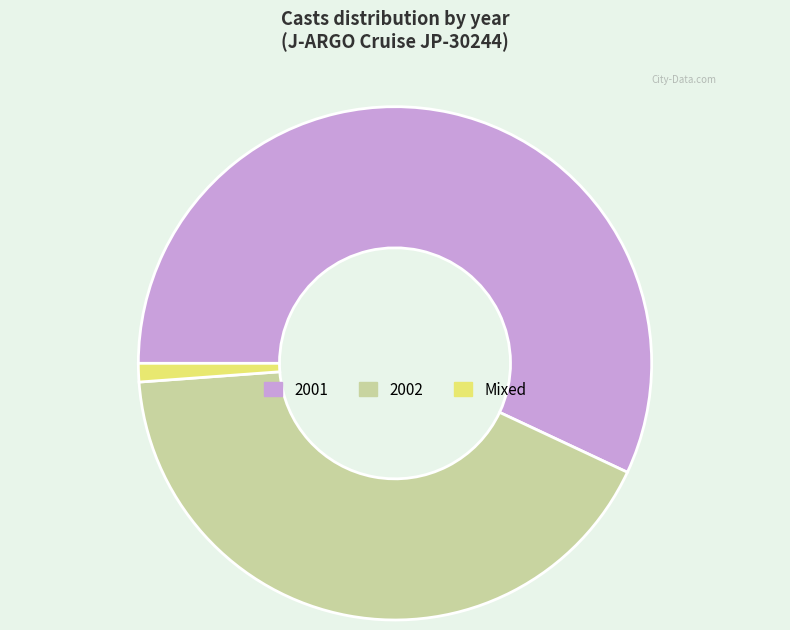

Do 2001 and Mixed together represent more than half of the pie?

Yes